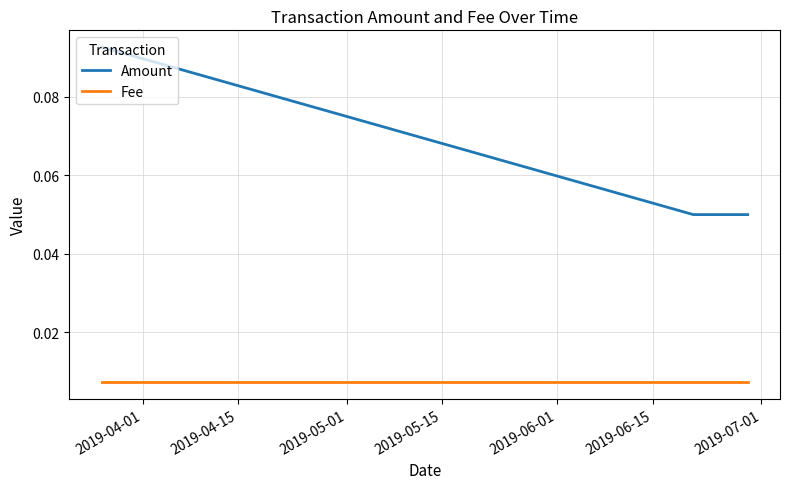

List the series in order of their peak value, lowest first.

Fee, Amount